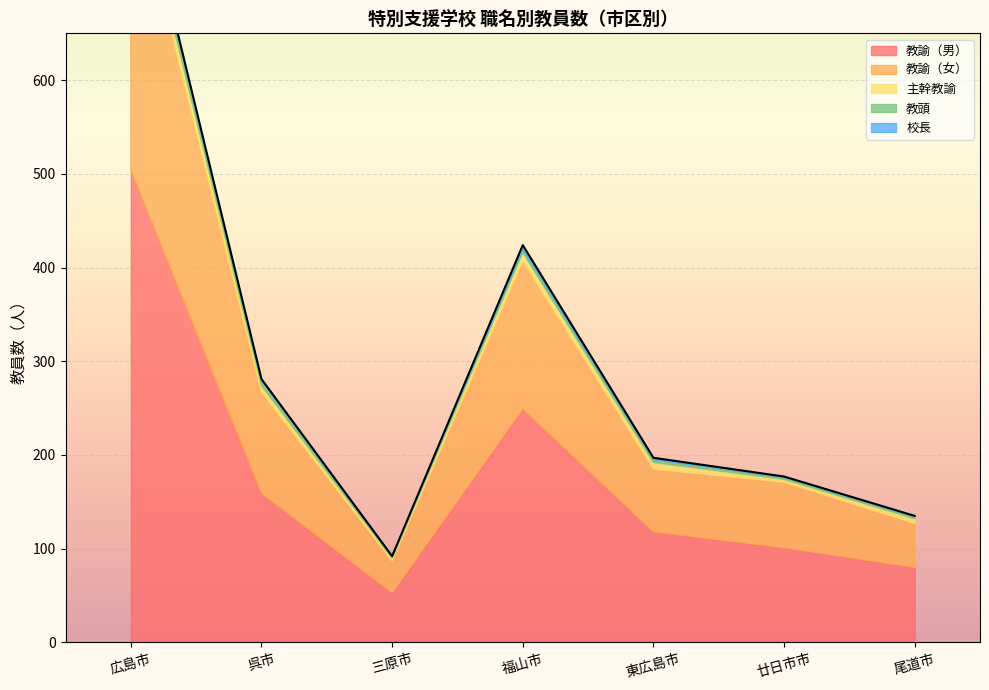

How many interior local peaks does the 教諭（女） series have?

2